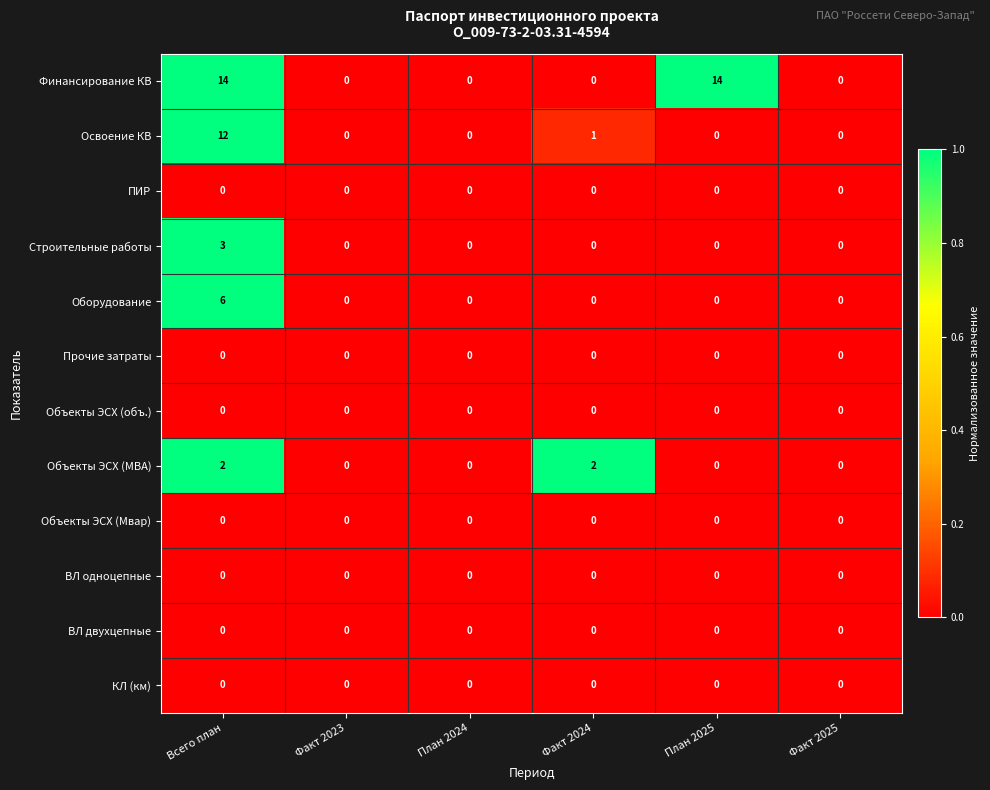

Which series has the largest total across all categories?

Финансирование КВ